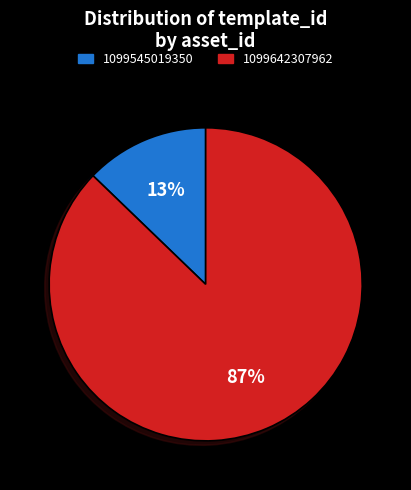

To the nearest percent, what is the combined percentage of 1099642307962 and 1099545019350?

100%